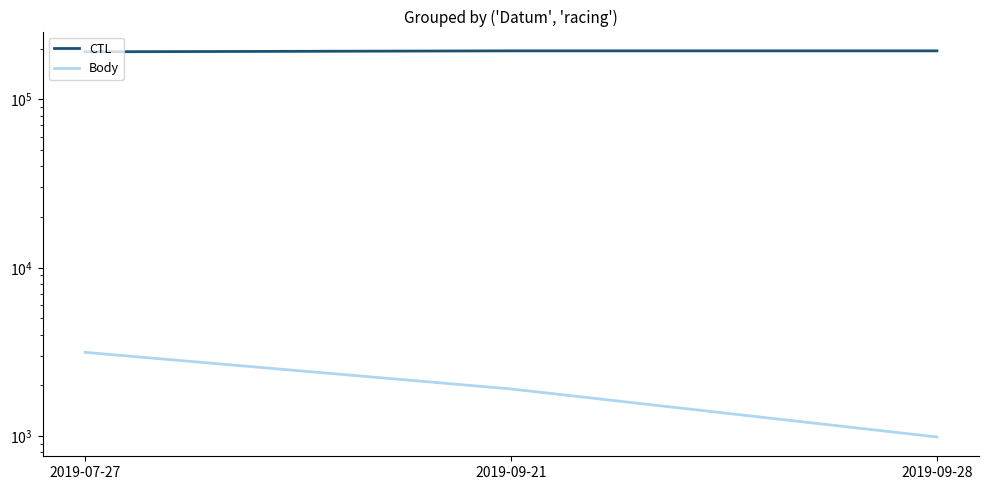

Reading left to right, extract all data points from this chart.

CTL: 2019-07-27=191720	2019-09-21=194161	2019-09-28=194169
Body: 2019-07-27=3146	2019-09-21=1907	2019-09-28=989